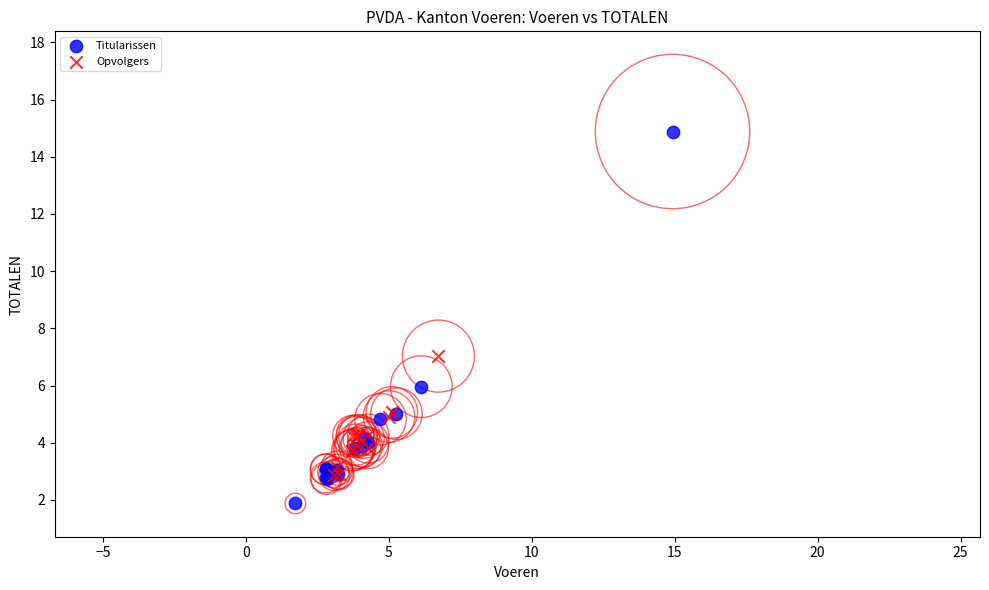

Which series contains the lowest Y value?

Titularissen